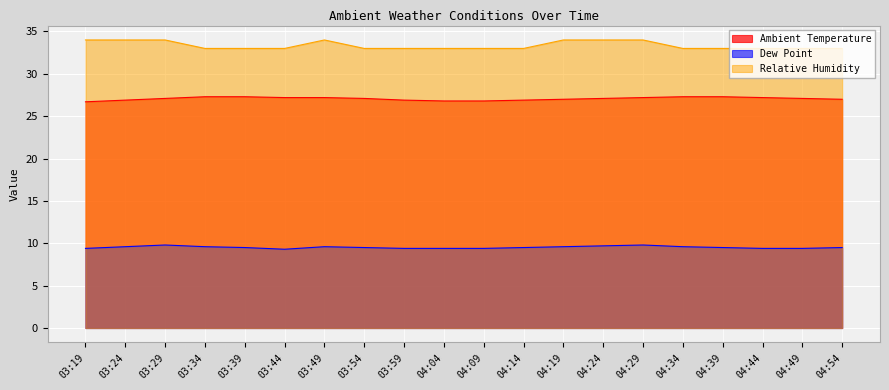

What is the label of the 20th point from the right?

03:19